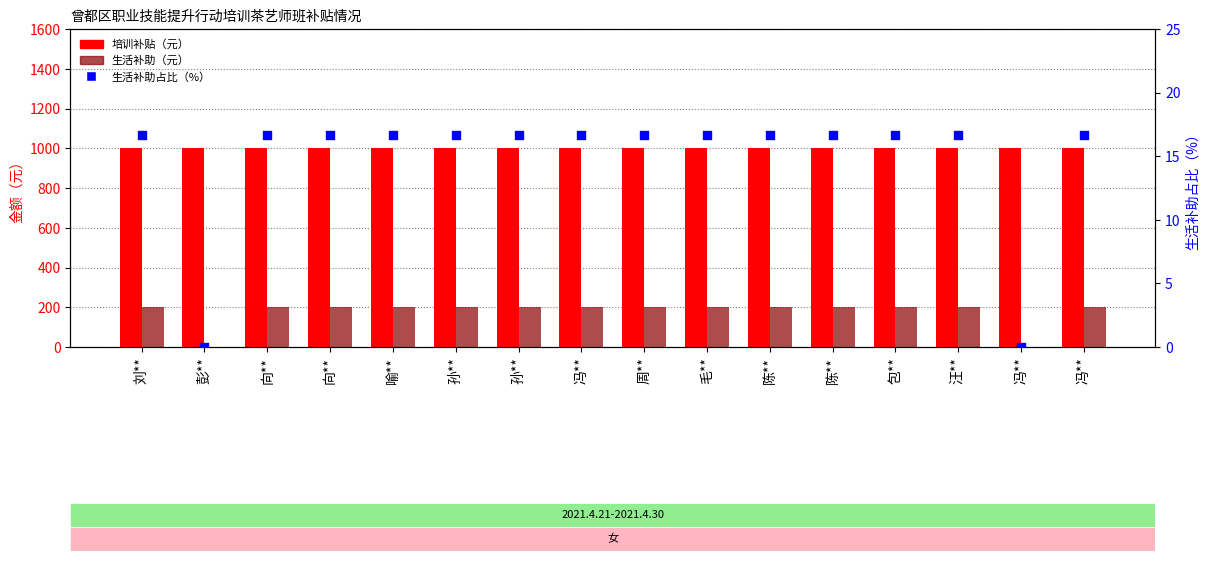

Is the value of 生活补助（元） at 周** greater than the value of 培训补贴（元） at 孙**?

No